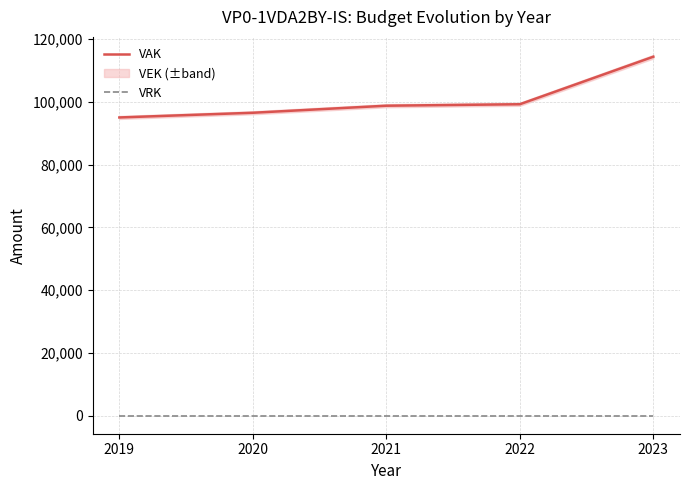

Reading left to right, extract all data points from this chart.

VAK: 2019=95063	2020=96563	2021=98808	2022=99276	2023=114426
VRK: 2019=0	2020=0	2021=0	2022=0	2023=0